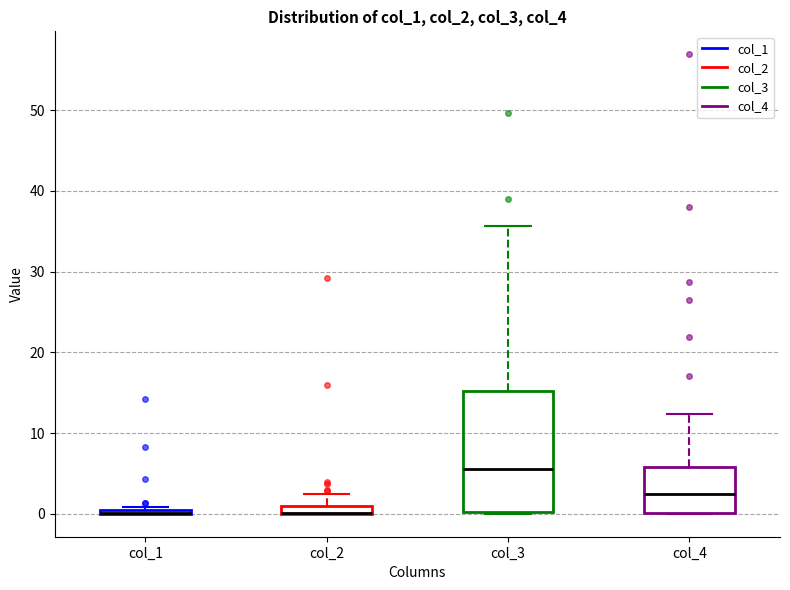

Where is the lower edge of the box for col_4 on the y-axis? The values are not printed on the chart, so give them approximately, as read against the axis.

0